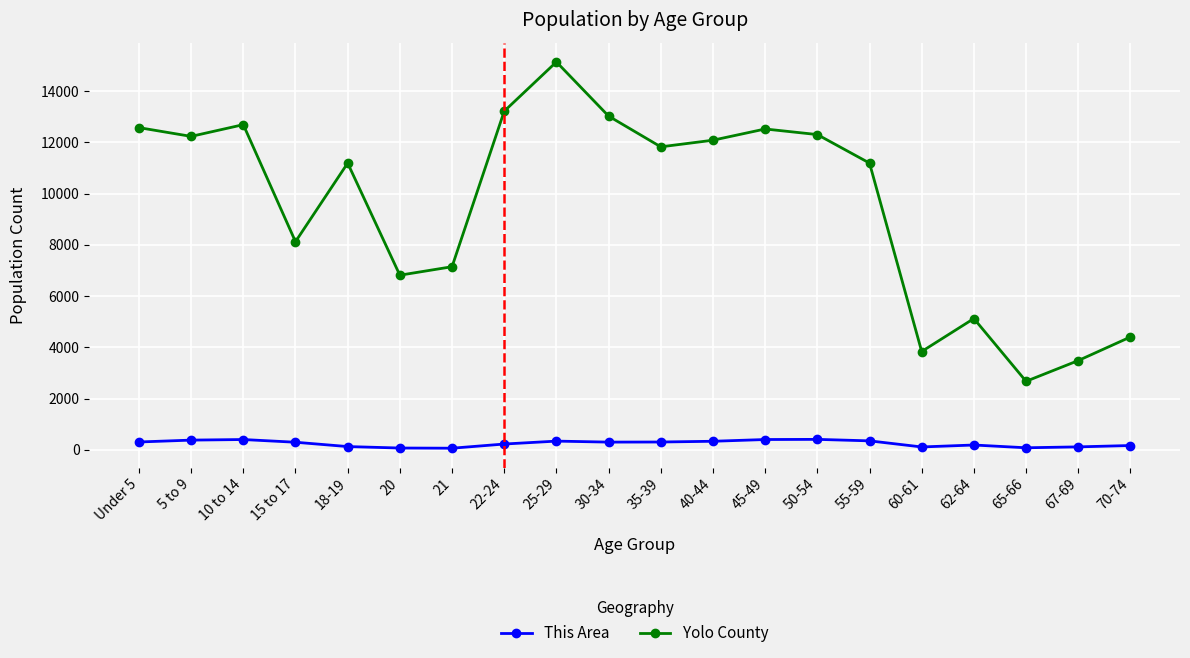

Which series has the largest total across all categories?

Yolo County